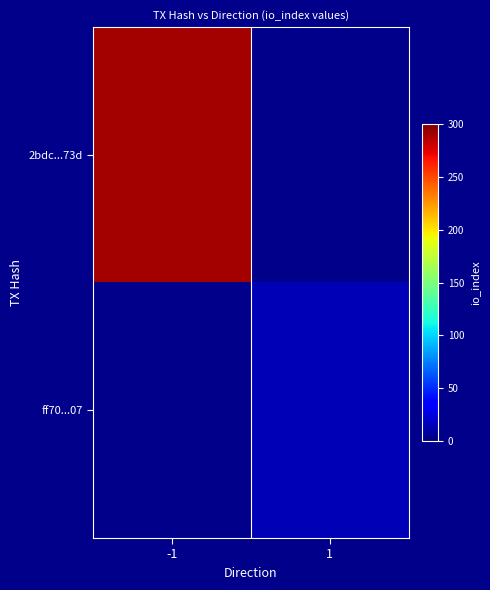

How many categories are shown in the chart?

2